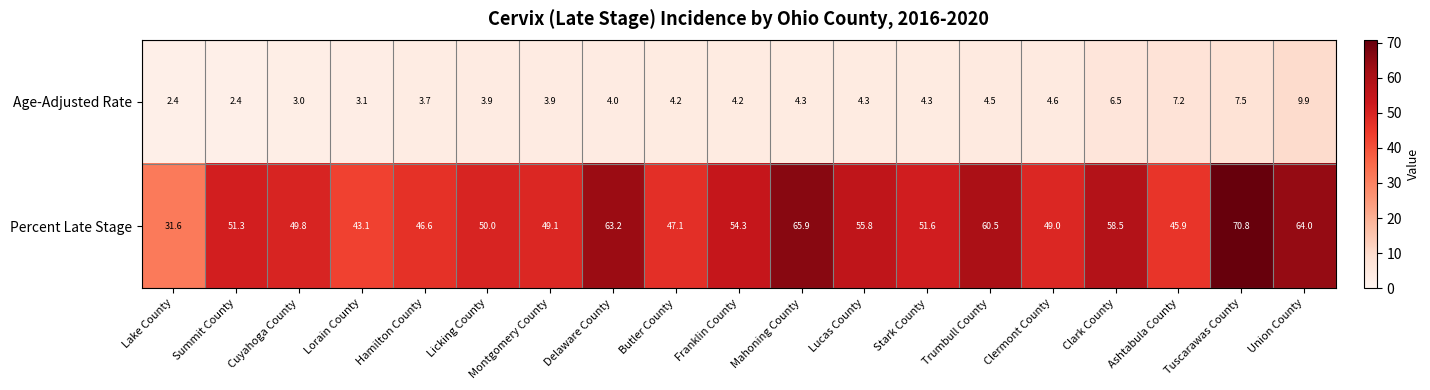

What is the lowest value of the Percent Late Stage series?

31.6